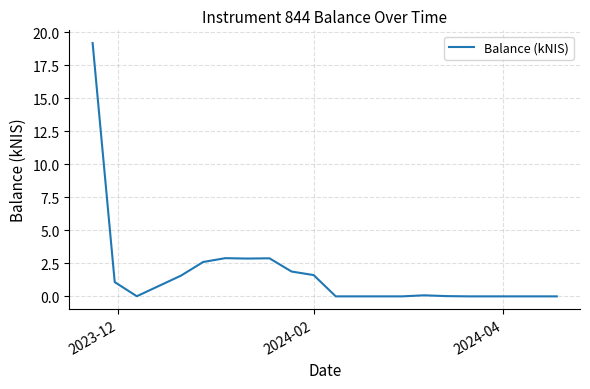

What is the value of the 8th point from the left?

2.9